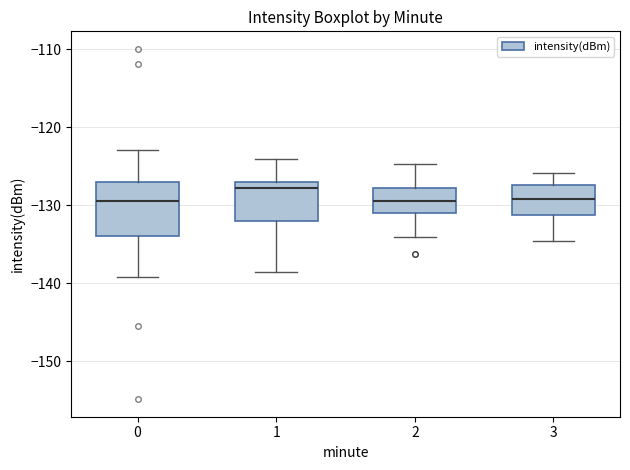

Which box is the tallest, from its lower edge to its upper edge?

0